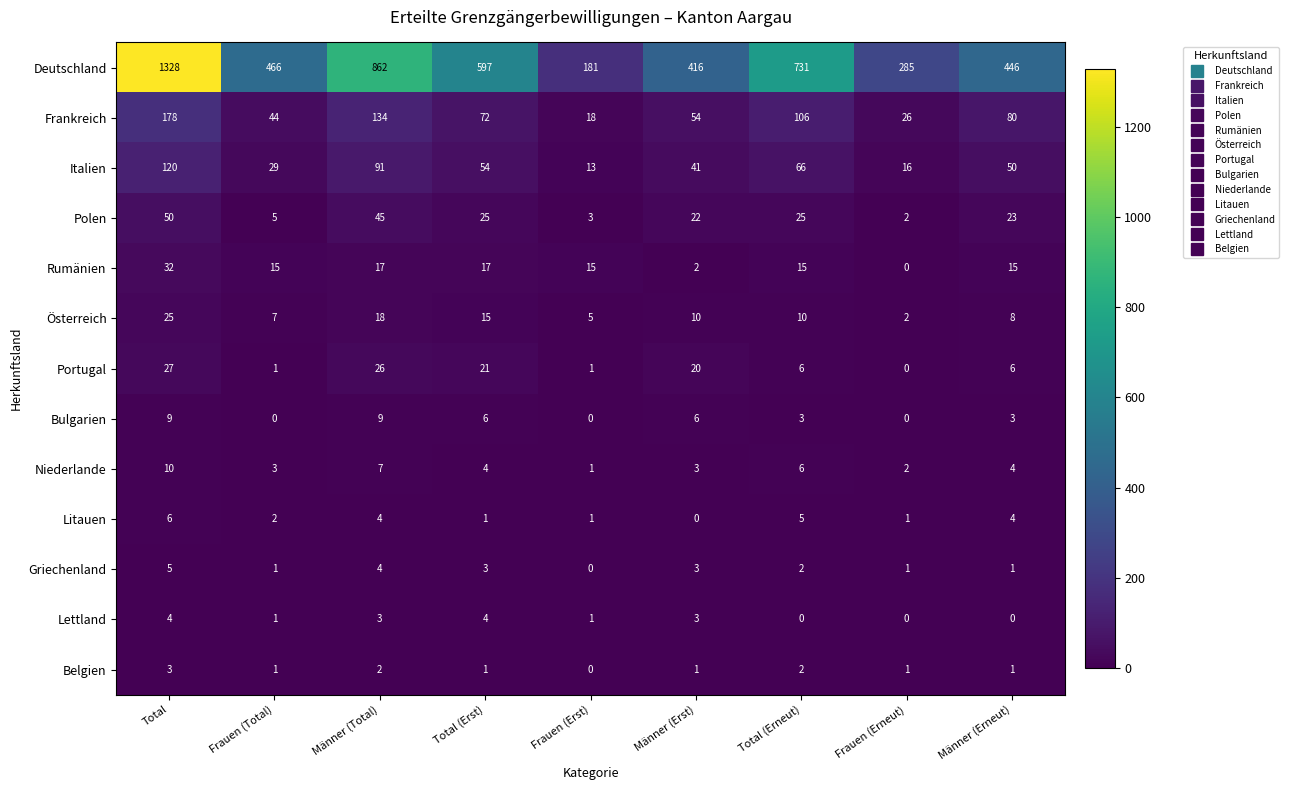

At how many categories does at least one series exceed 269?

8